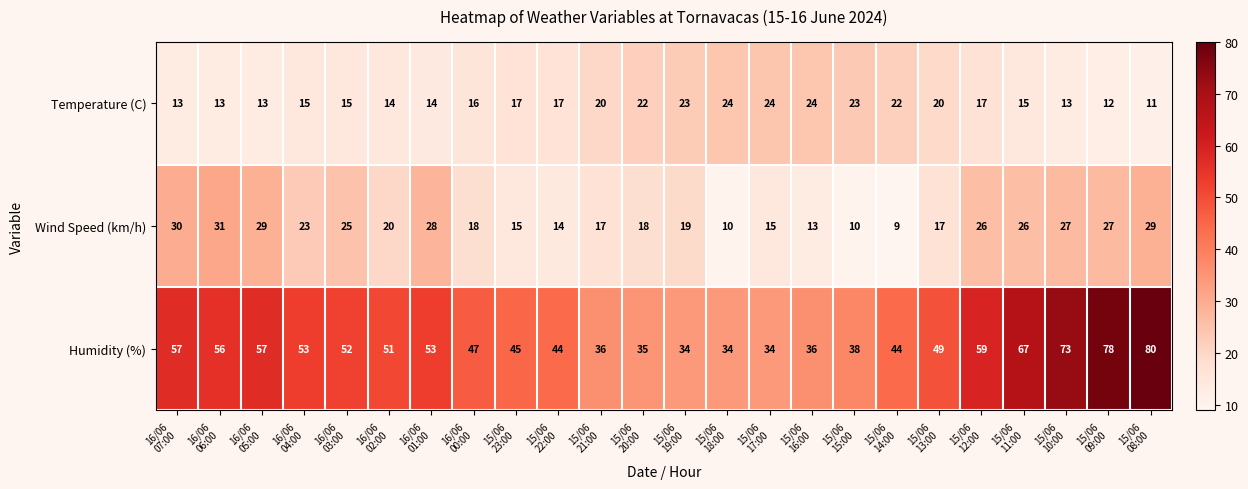

Which label corresponds to the largest value in the chart?

15/06
08:00